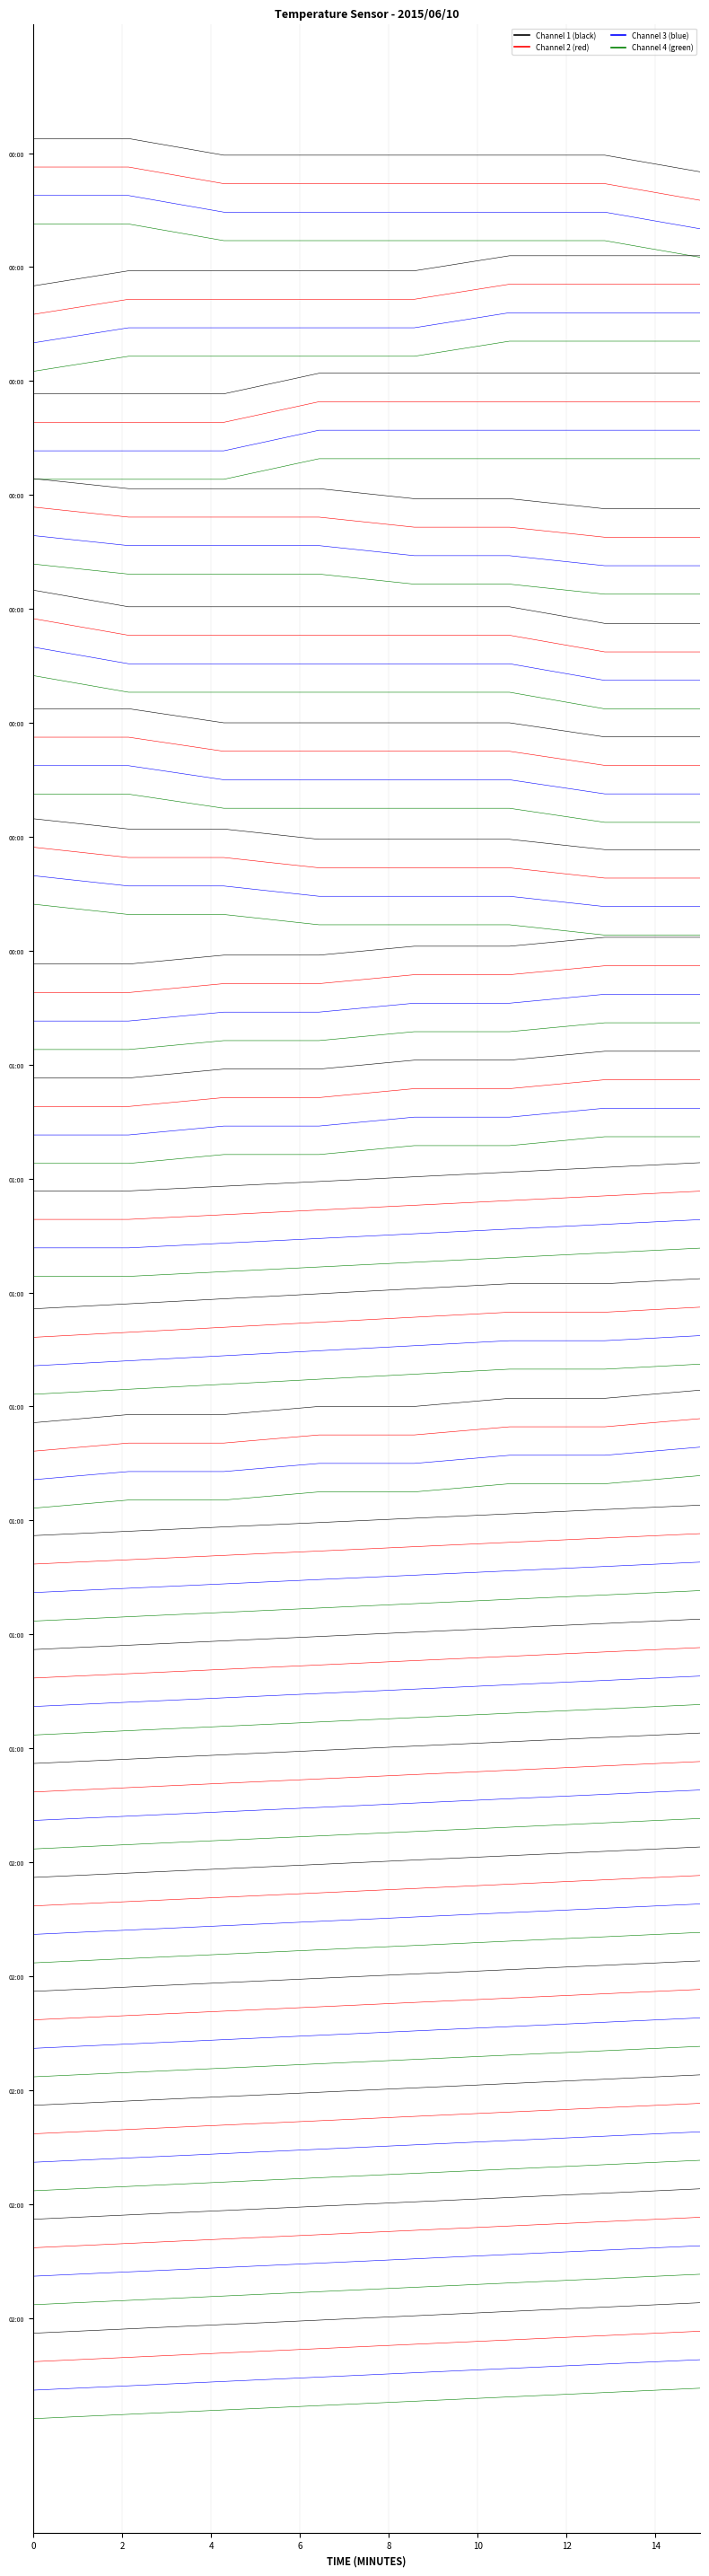

What is the total value across all series at 2?

-4.0